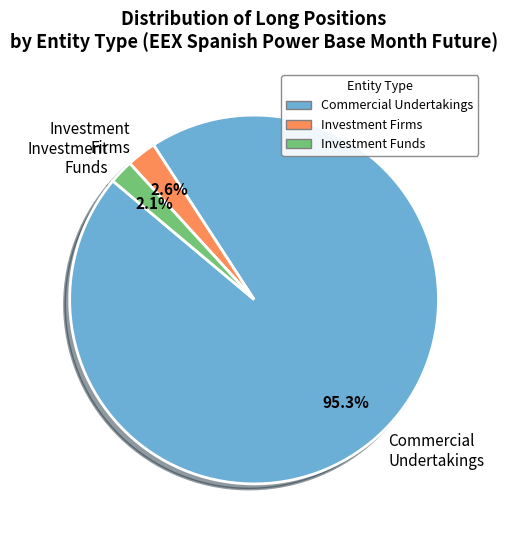

How many slices are in this pie chart?

3